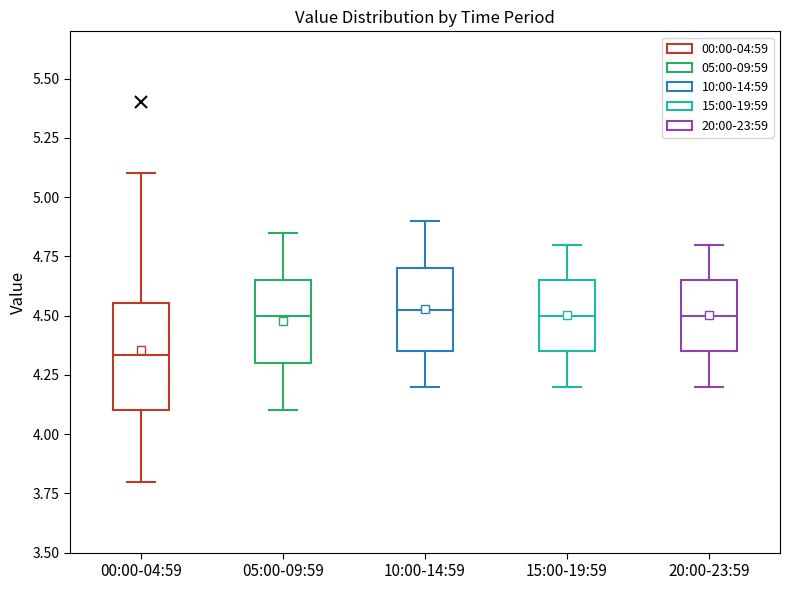

Which box's median line is the lowest?

00:00-04:59